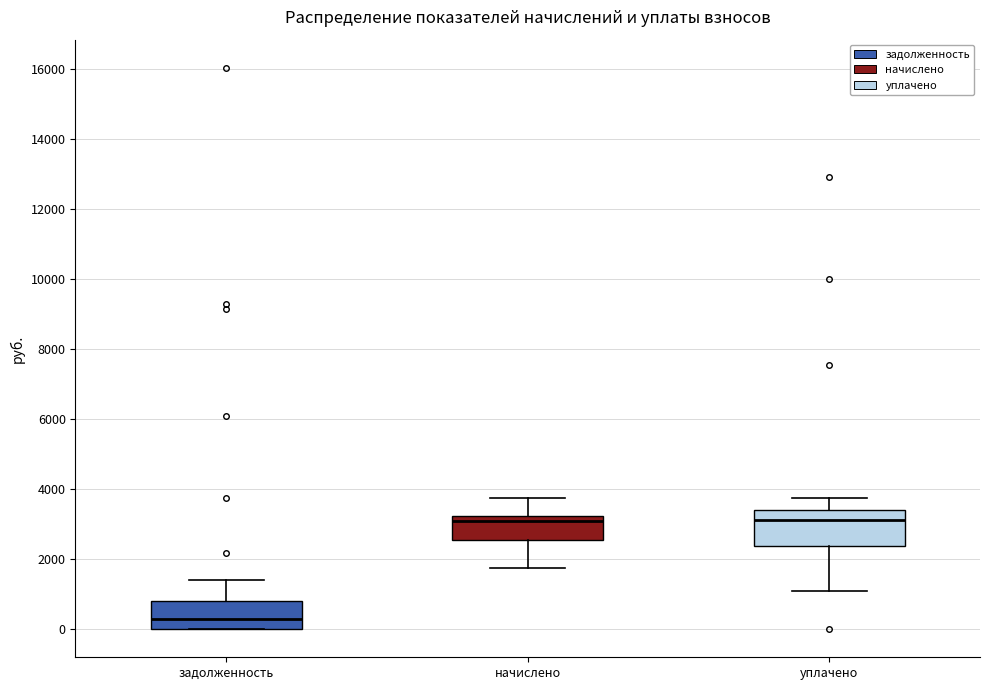

Reading left to right, read every box against the y-axis: the position of its median line, the range the box covers, and the ends of its whiskers. The values are not printed on the chart, so give them approximately, as read against the axis.

задолженность: median 200, box 0 to 800, whiskers 0 to 1400
начислено: median 3200 (just below the box's upper edge), box 2600 to 3200, whiskers 1800 to 3800
уплачено: median 3200, box 2400 to 3400, whiskers 1000 to 3800